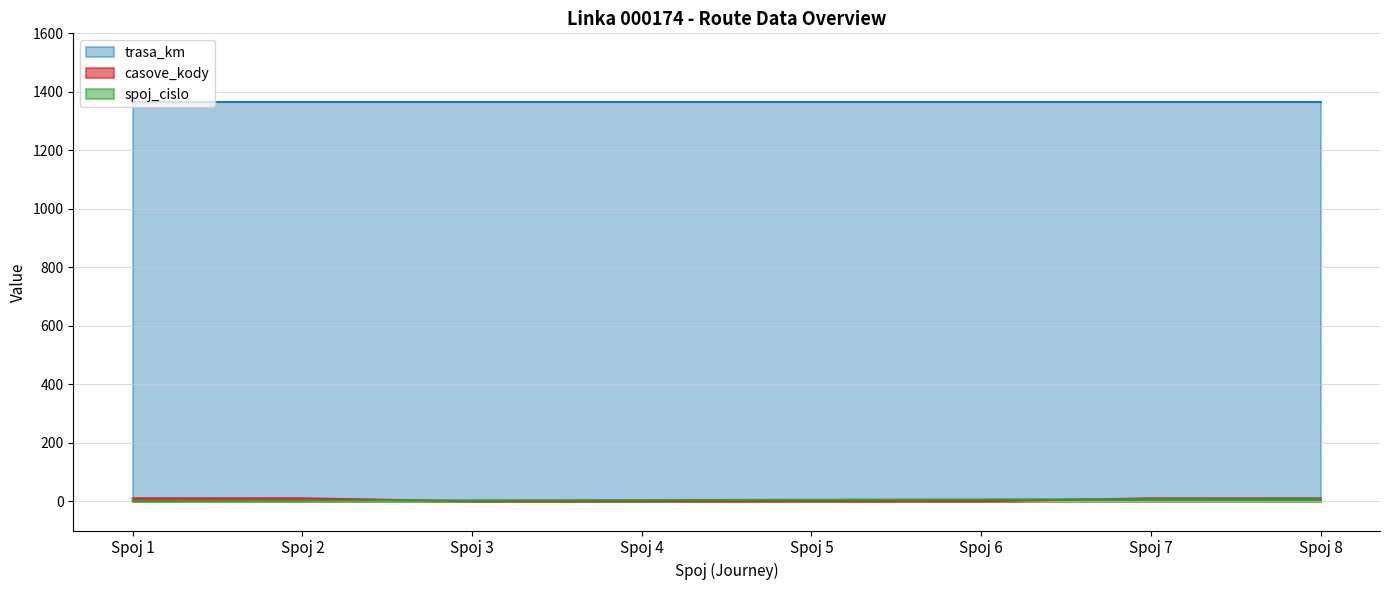

Which series has the widest spread of values?

casove_kody